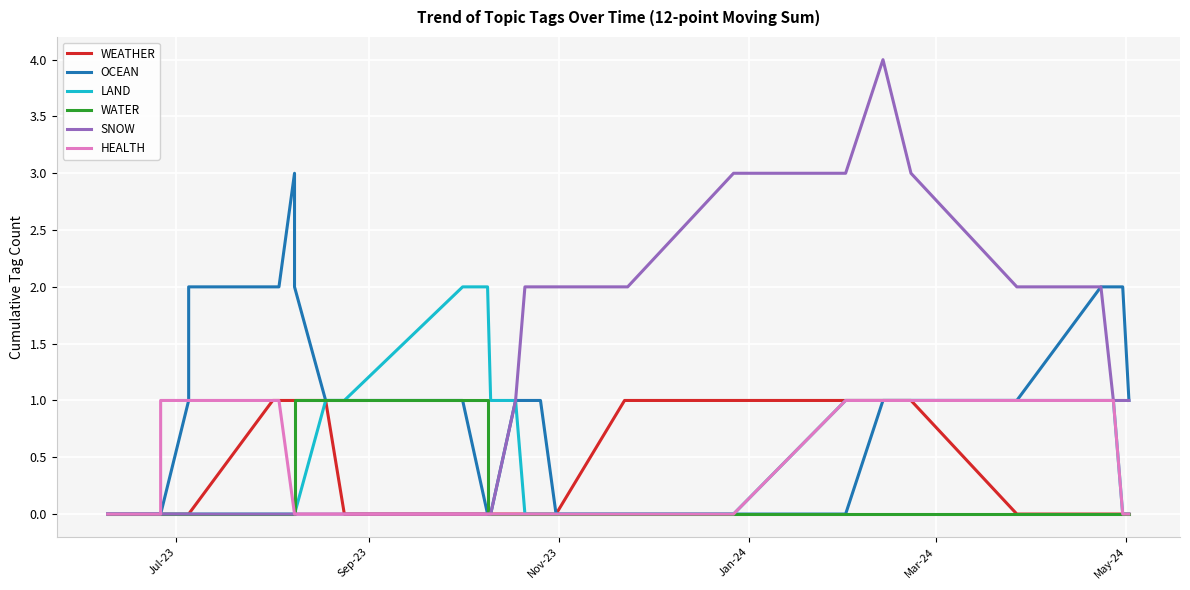

How many values in OCEAN are above zero?

24